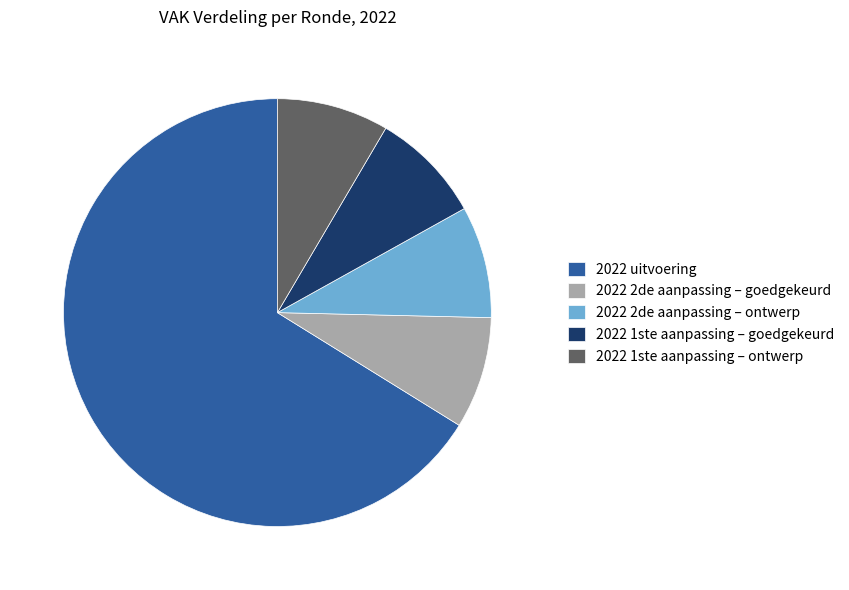

What is the majority slice?

2022 uitvoering